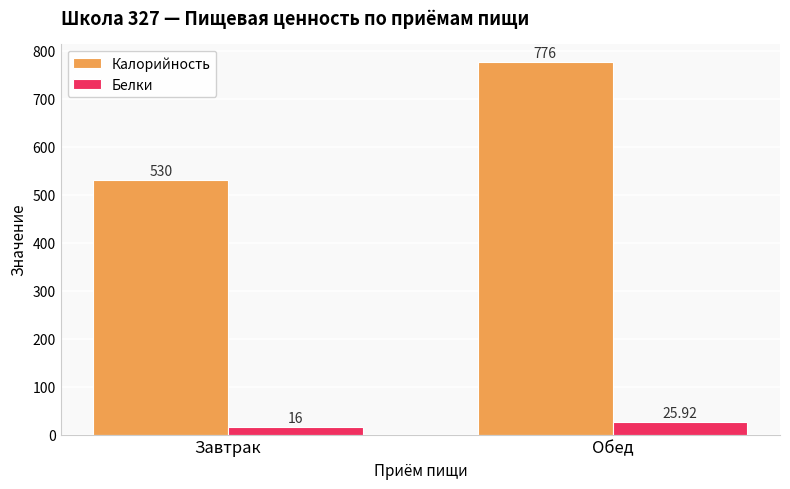

True or false: Калорийность has a value of 776.0 at Обед.

True